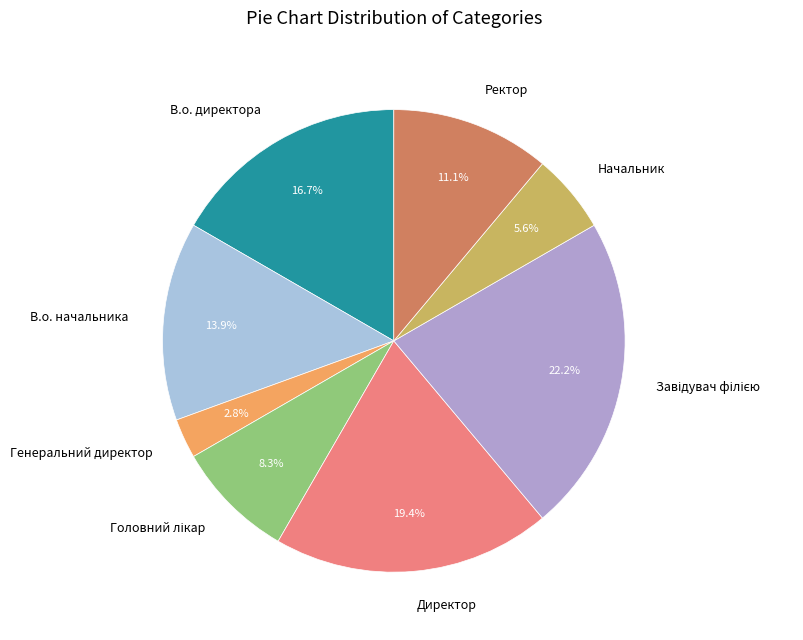

Is there any slice that represents more than half of the pie?

No